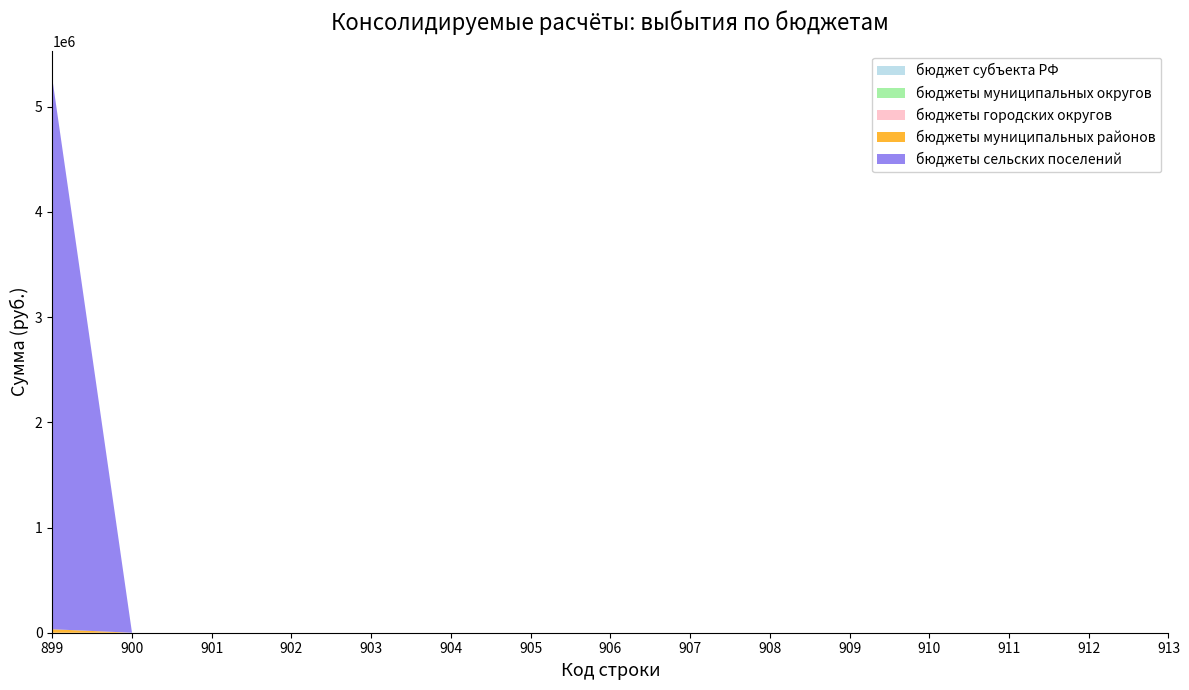

Reading right to left, what are all the values shown in this chart?

бюджет субъекта РФ: 913=0	912=0	911=0	910=0	909=0	908=0	907=0	906=0	905=0	904=0	903=0	902=0	901=0	900=0	899=0
бюджеты муниципальных округов: 913=0	912=0	911=0	910=0	909=0	908=0	907=0	906=0	905=0	904=0	903=0	902=0	901=0	900=0	899=0
бюджеты городских округов: 913=0	912=0	911=0	910=0	909=0	908=0	907=0	906=0	905=0	904=0	903=0	902=0	901=0	900=0	899=0
бюджеты муниципальных районов: 913=0	912=0	911=0	910=0	909=0	908=0	907=0	906=0	905=0	904=0	903=0	902=0	901=0	900=0	899=32900
бюджеты сельских поселений: 913=0	912=0	911=0	910=0	909=0	908=0	907=0	906=0	905=0	904=0	903=0	902=0	901=0	900=0	899=5236366